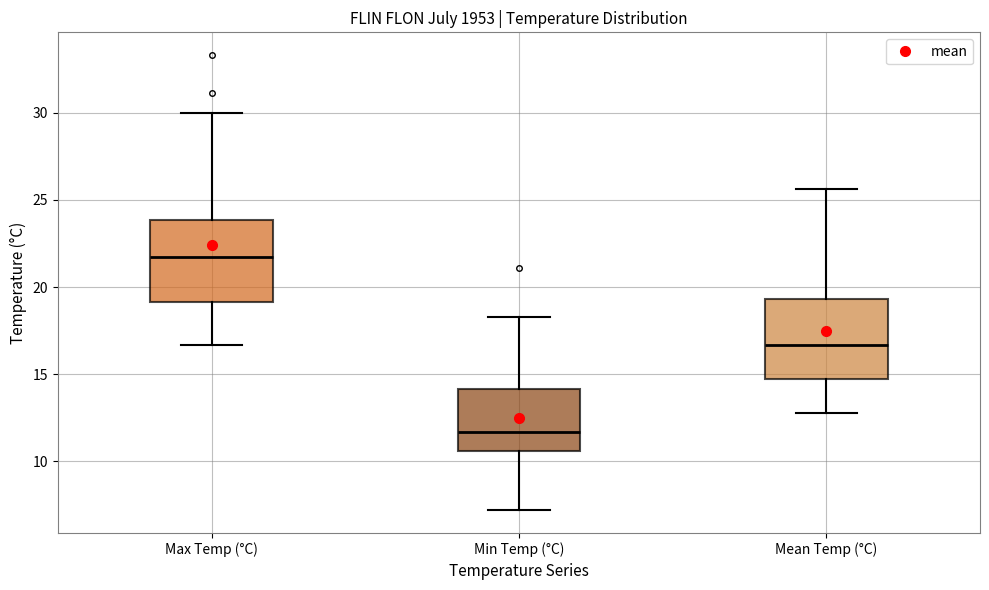

Where does the upper whisker of the box for Mean Temp (°C) end on the y-axis? The values are not printed on the chart, so give them approximately, as read against the axis.

25.5